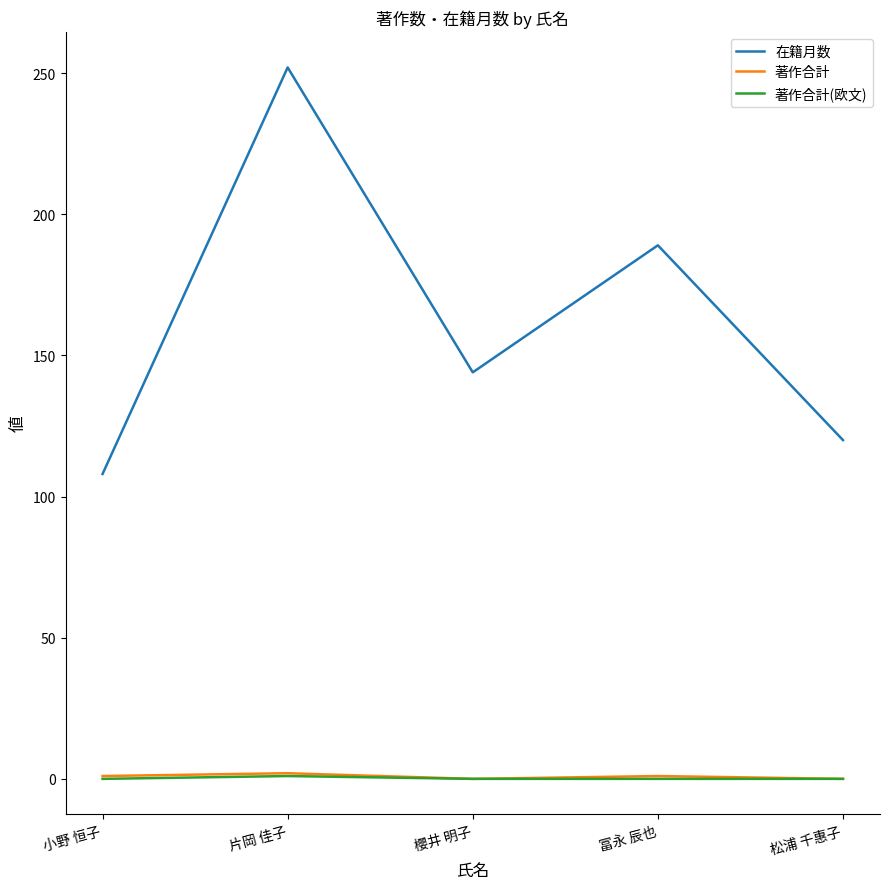

What is the greatest value displayed?

252